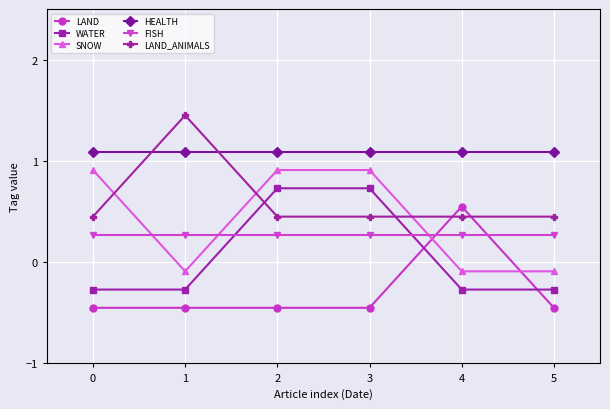

The value of LAND at 0 is -0.7. True or false?

False